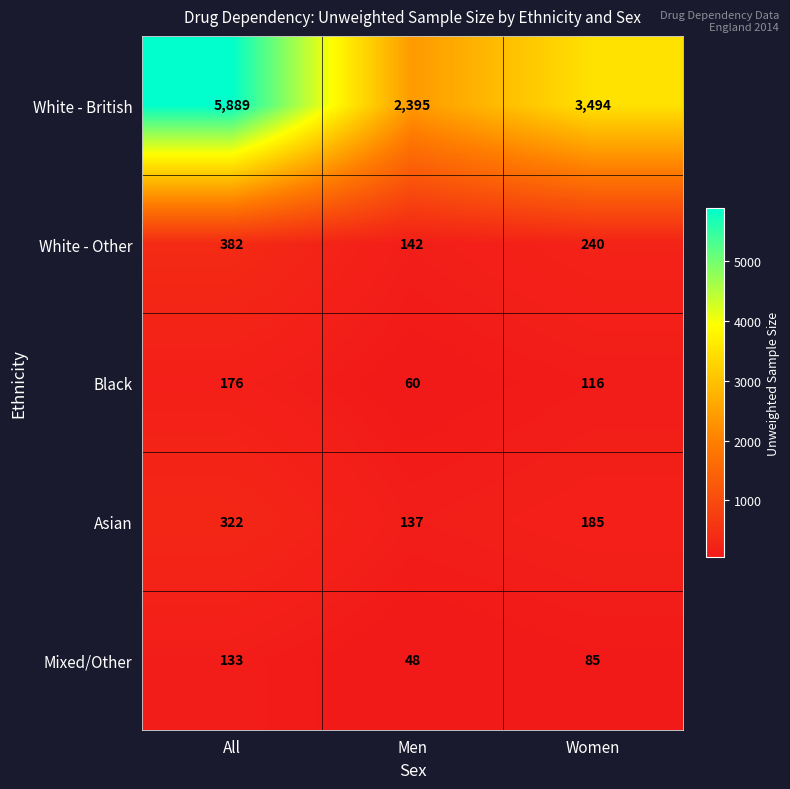

What is the sum of all White - British values?

11778